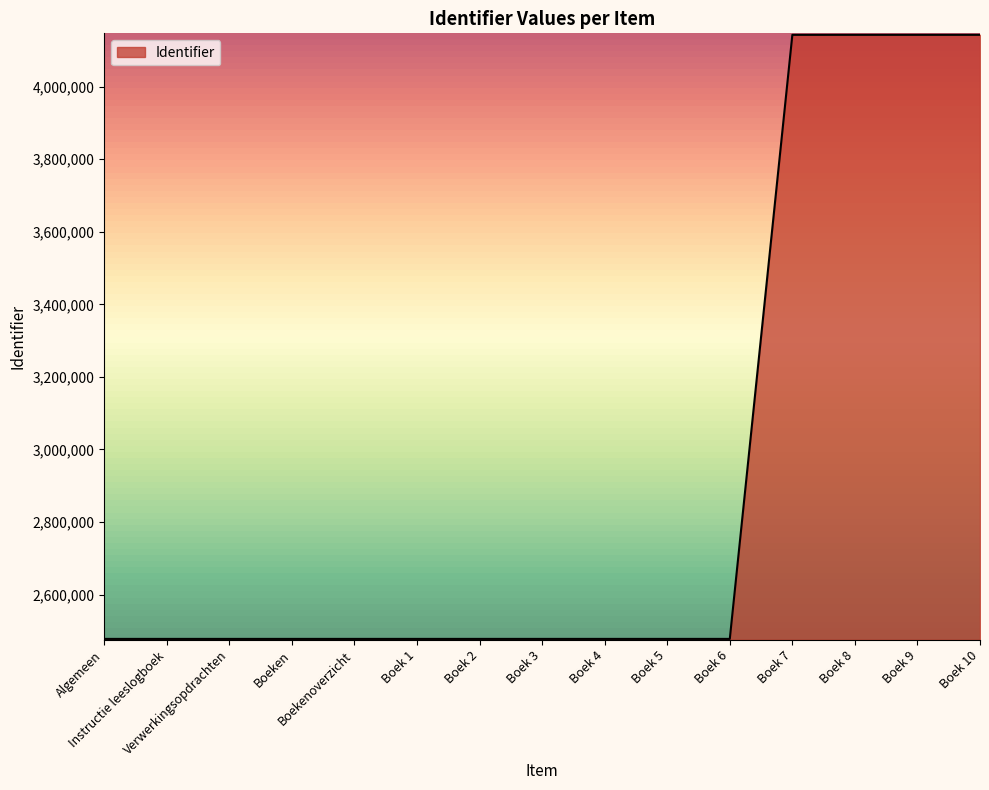

What is the smallest value displayed?

2477798